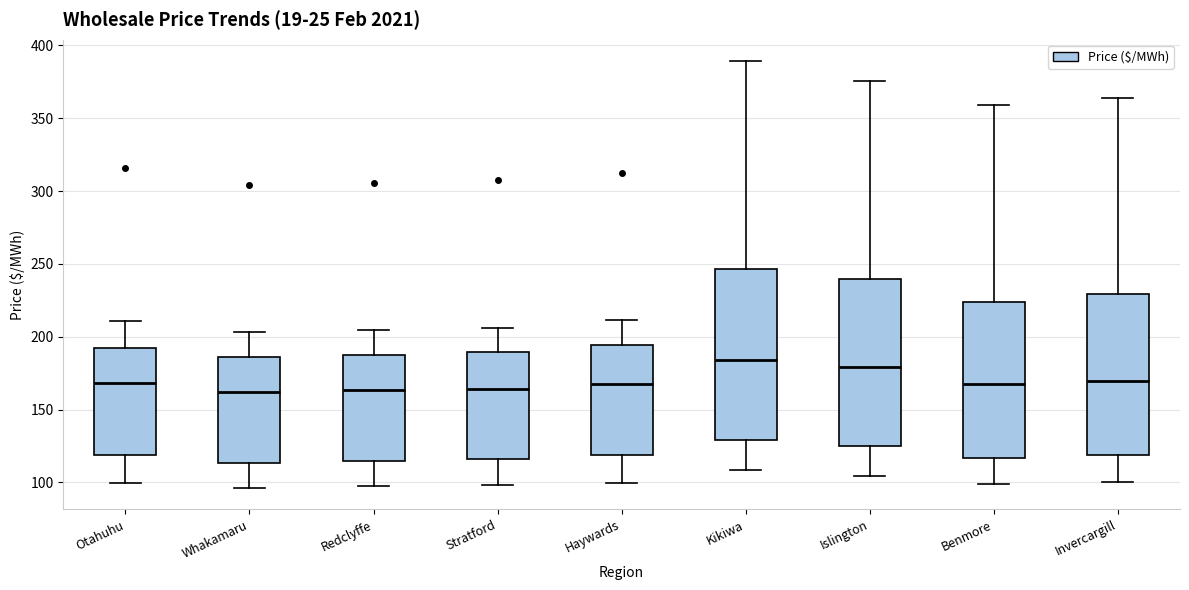

Where does the median line of the box for Redclyffe sit on the y-axis? The values are not printed on the chart, so give them approximately, as read against the axis.

165